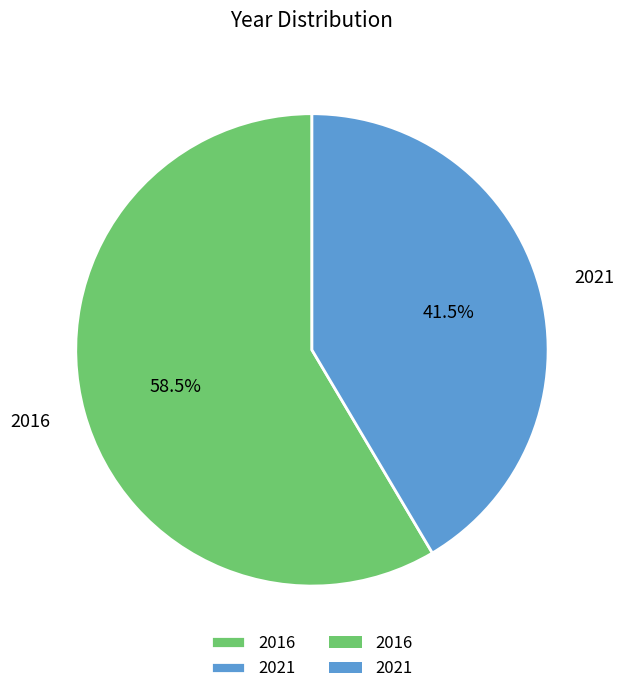

How many slices are in this pie chart?

2